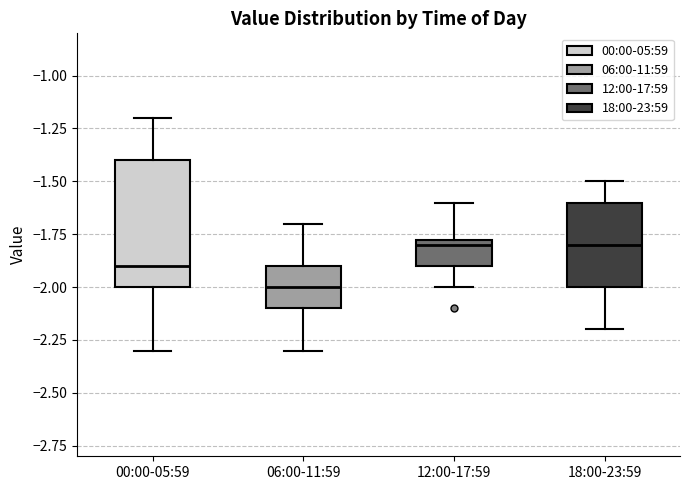

Reading left to right, read every box against the y-axis: the position of its median line, the range the box covers, and the ends of its whiskers. The values are not printed on the chart, so give them approximately, as read against the axis.

00:00-05:59: median -1.90, box -2.00 to -1.40, whiskers -2.30 to -1.20
06:00-11:59: median -2.00, box -2.10 to -1.90, whiskers -2.30 to -1.70
12:00-17:59: median -1.80, box -1.90 to -1.75, whiskers -2.00 to -1.60
18:00-23:59: median -1.80, box -2.00 to -1.60, whiskers -2.20 to -1.50